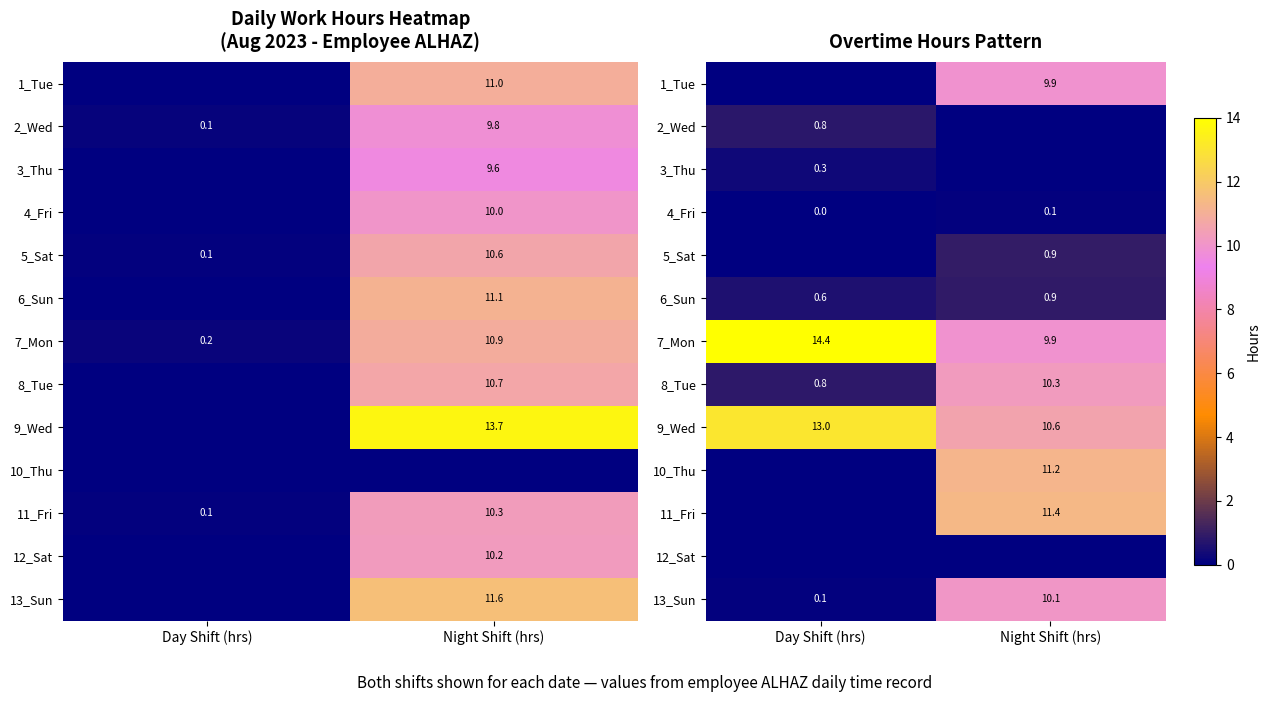

List the labels in order of 5_Sat value, largest first.

Night Shift (hrs), Day Shift (hrs)